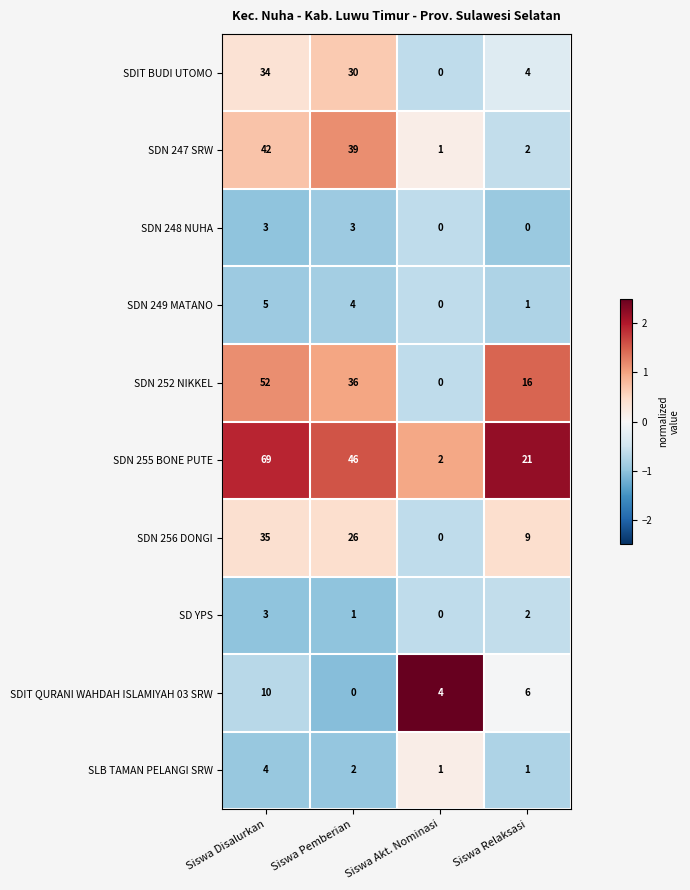

How many series are shown in this chart?

10